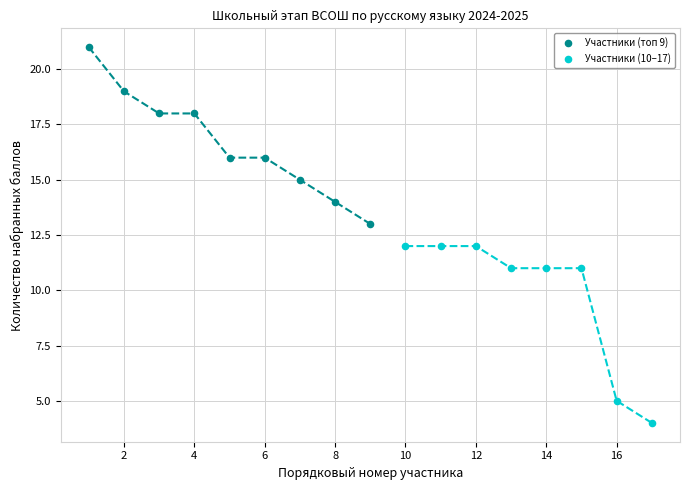

Which series contains the lowest Y value?

Участники (10–17)